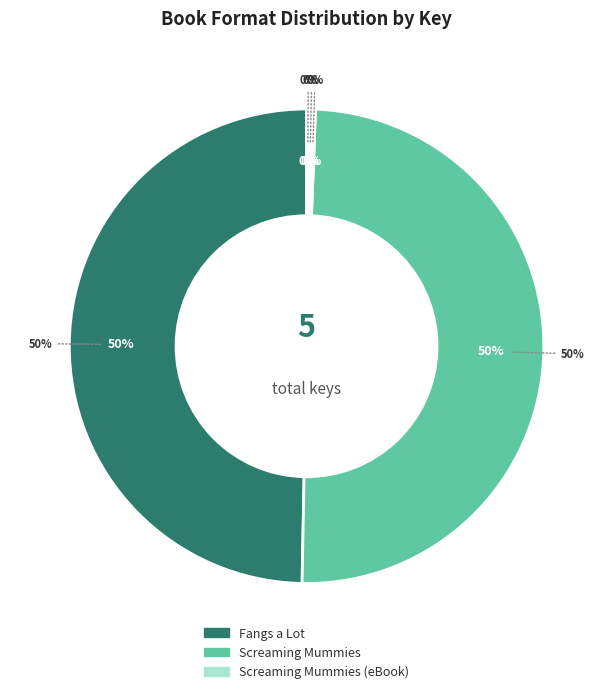

Between Screaming Mummies (Trade Paperback) and Fangs a Lot (eBook), which is larger?

Fangs a Lot (eBook)